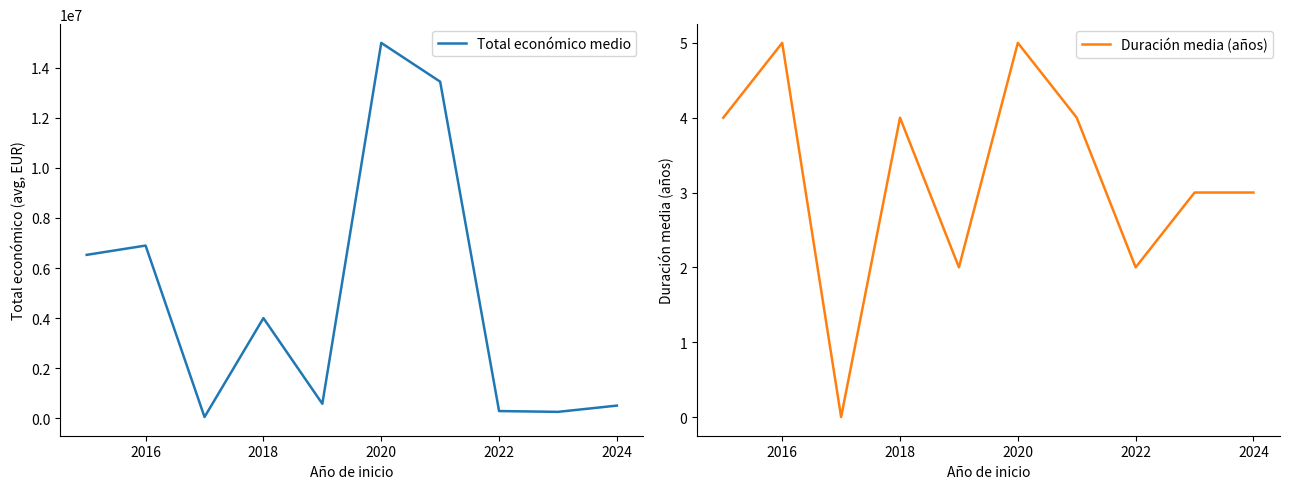

What are all the series names shown in the legend?

Total económico medio, Duración media (años)